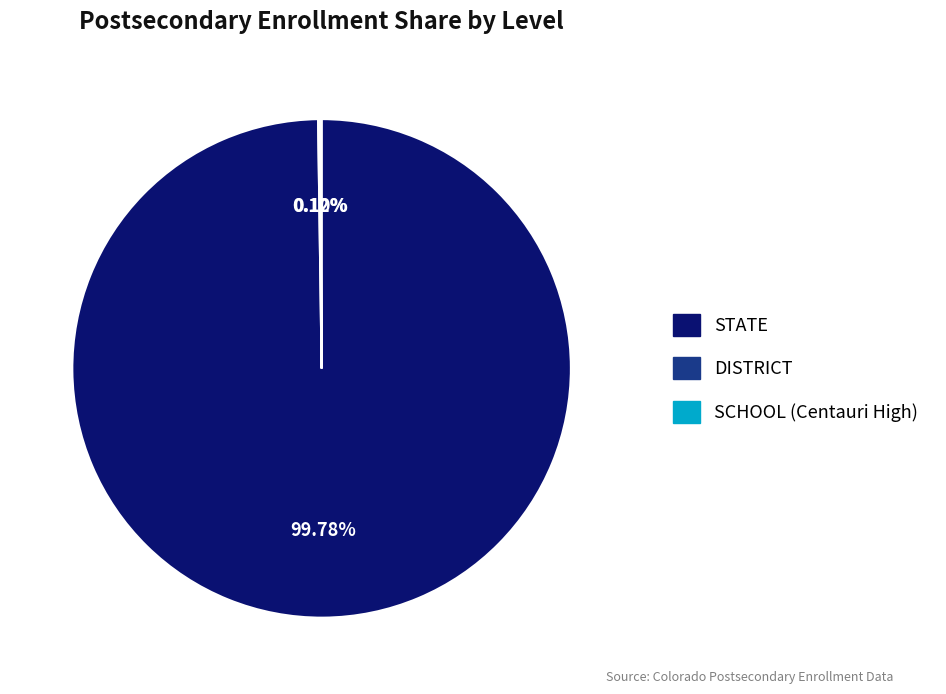

To the nearest percent, what portion does STATE represent?

100%